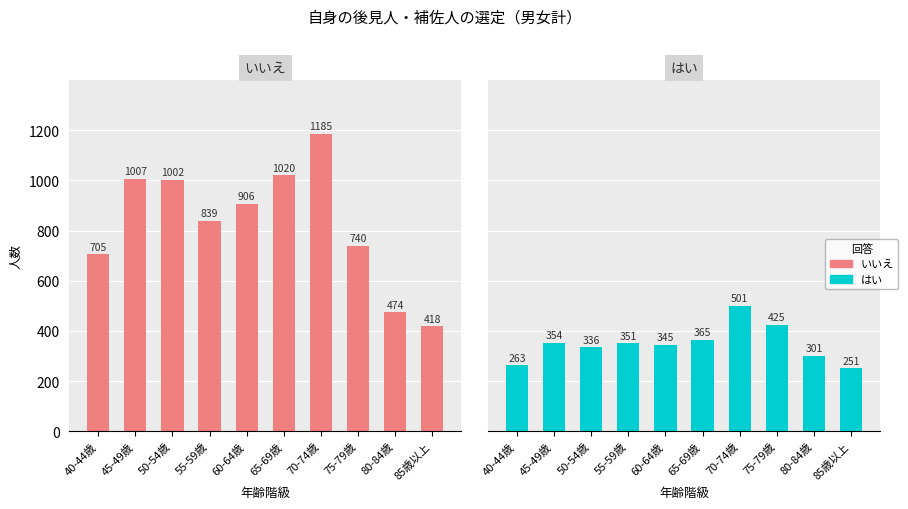

What is the average value of the はい series?

349